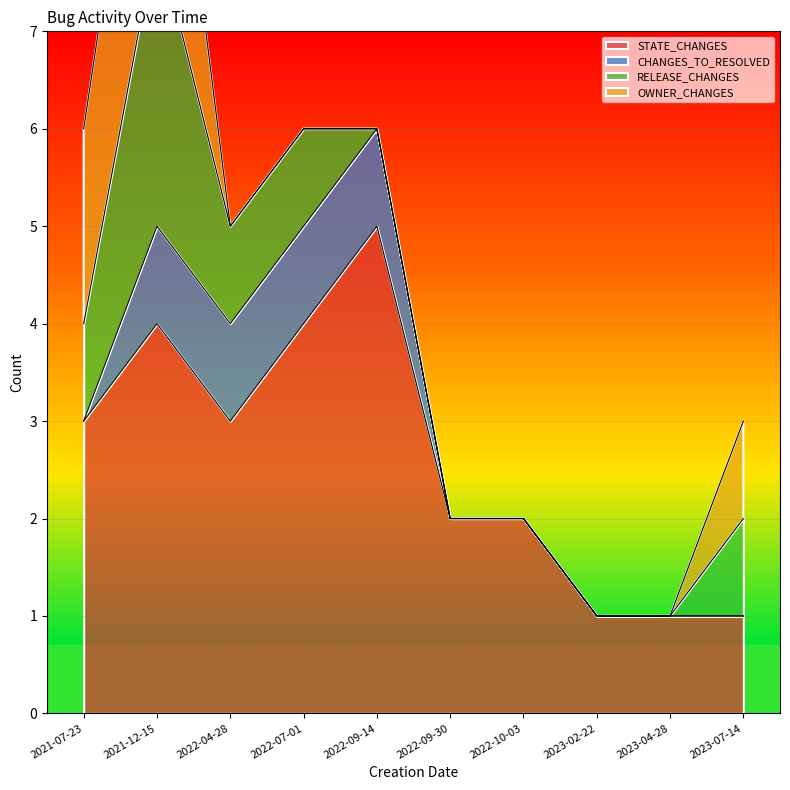

What is the average value of the OWNER_CHANGES series?

1